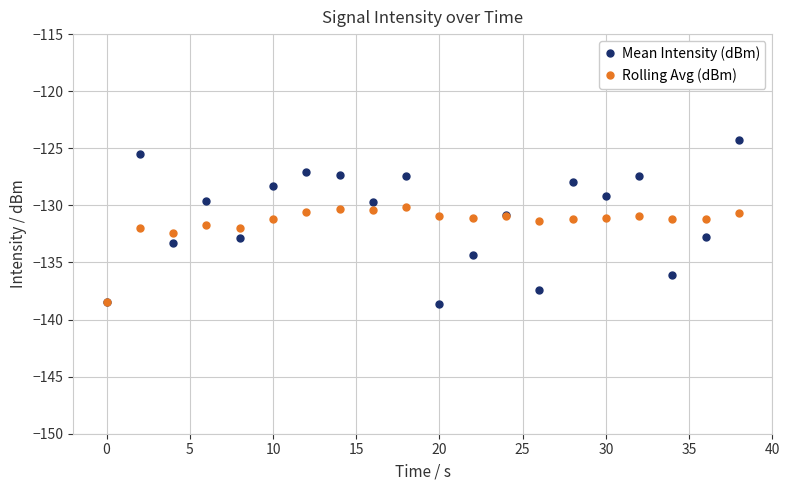

What is the highest value of the Rolling Avg (dBm) series?

-130.2